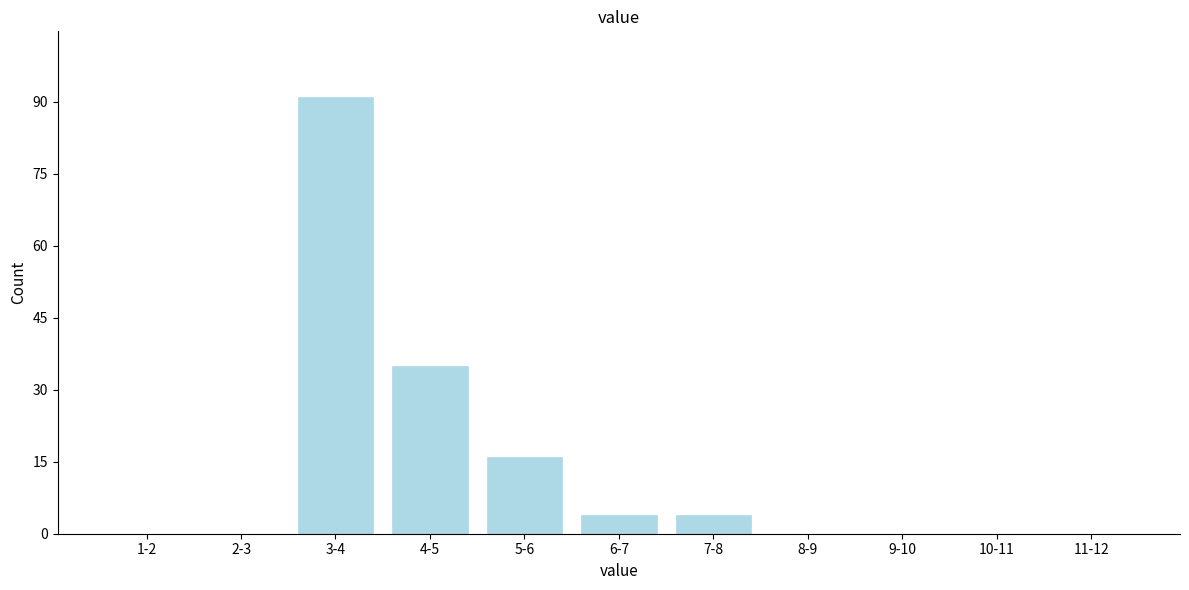

Reading right to left, what are all the values shown in this chart?

11-12=0	10-11=0	9-10=0	8-9=0	7-8=4	6-7=4	5-6=16	4-5=35	3-4=91	2-3=0	1-2=0